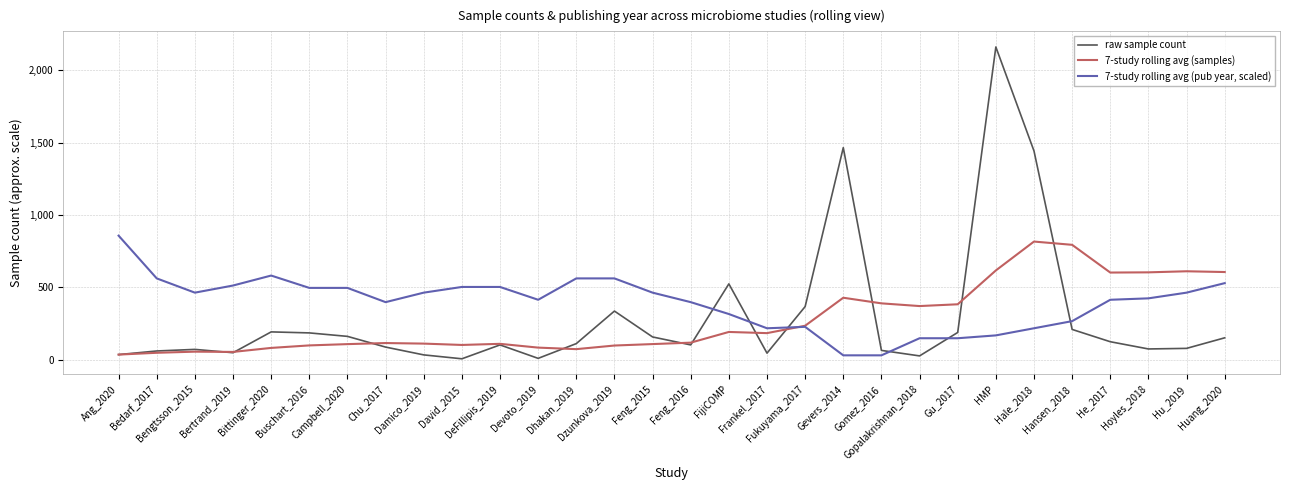

What is the maximum value for 7-study rolling avg (pub year, scaled)?

856.4